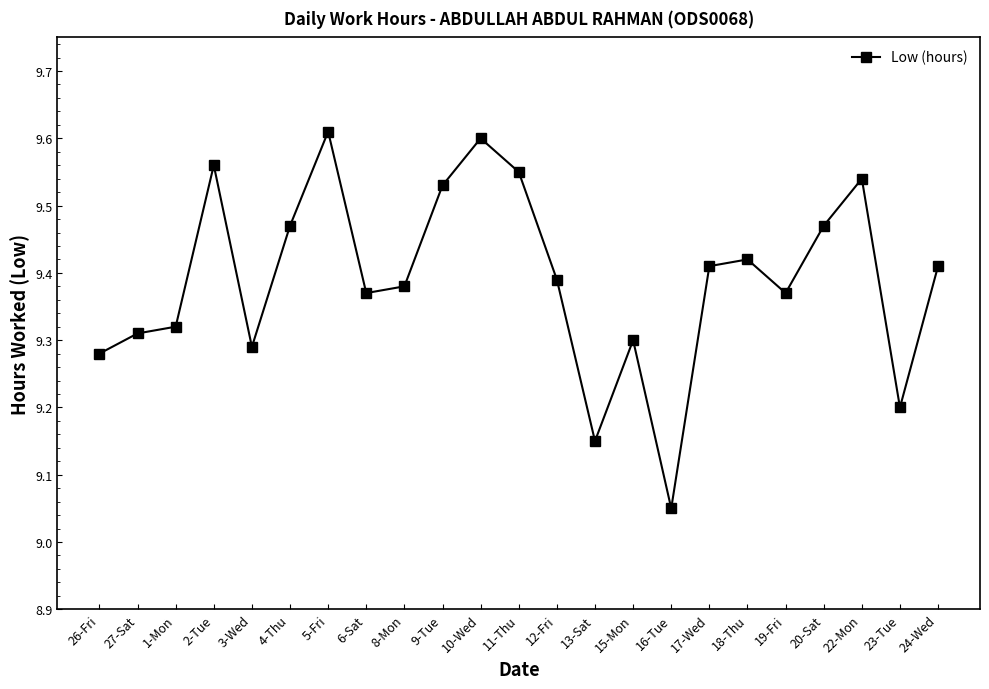

What is the label of the 4th point from the left?

2-Tue